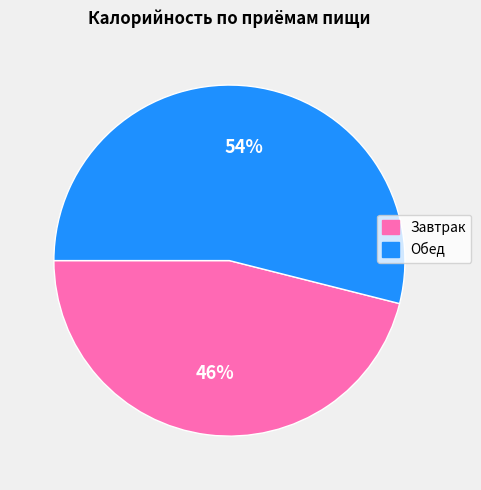

To the nearest percent, what is the combined percentage of Завтрак and Обед?

100%